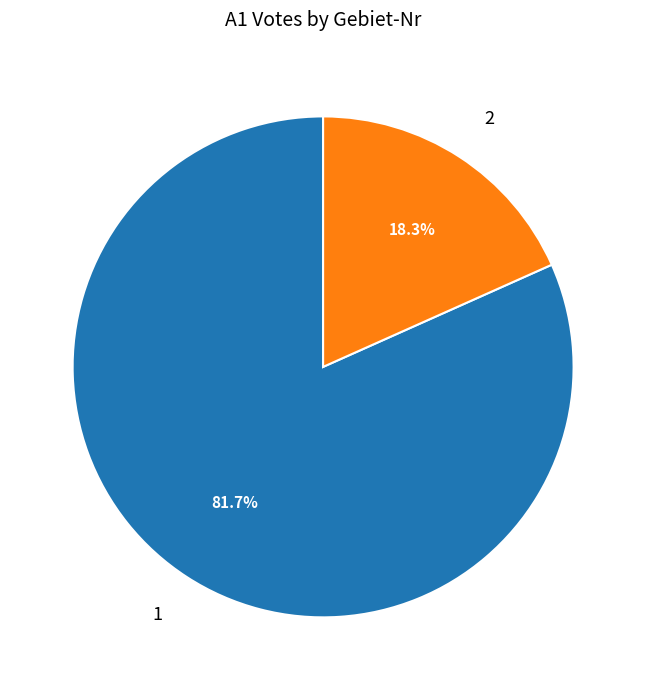

Does 1 represent more than half of the total?

Yes